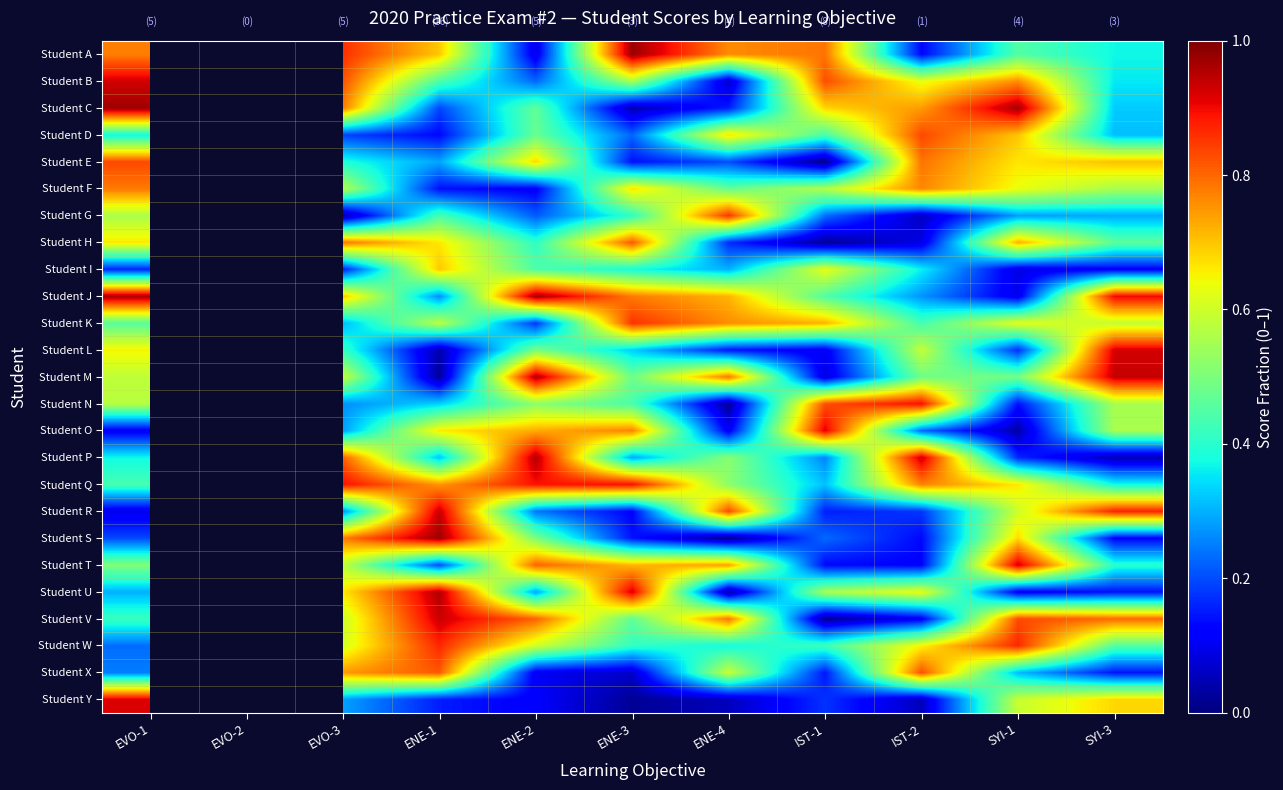

What is the difference between the maximum and minimum values in the Student P series?

0.9